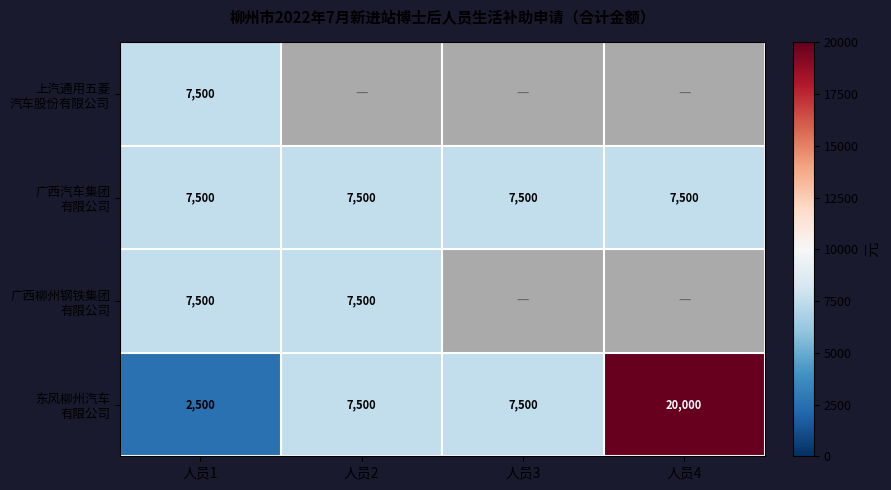

What is the total value across all series at 人员1?

25000